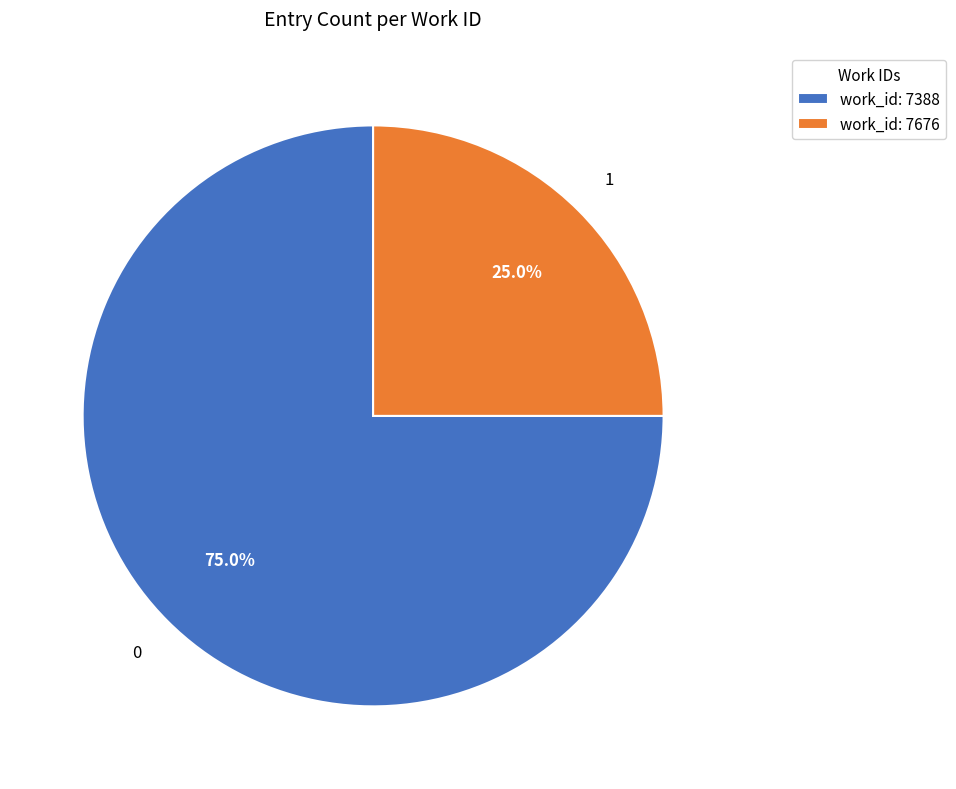

Which slice is the smallest?

work_id: 7676